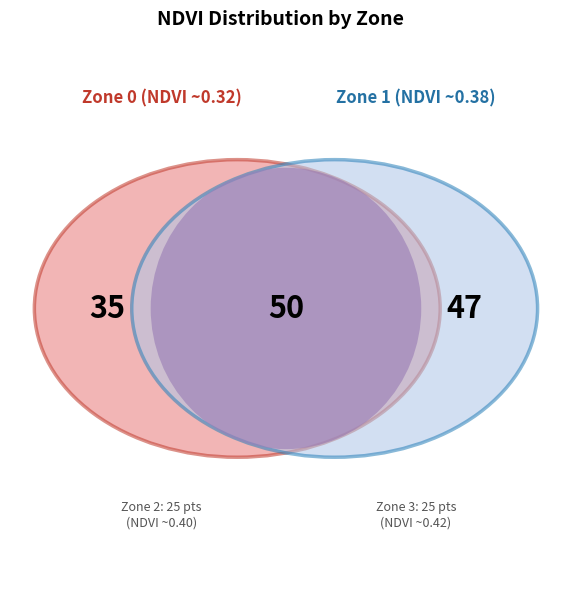

What is the change in value from Zone 0 to Zone 3?

-10